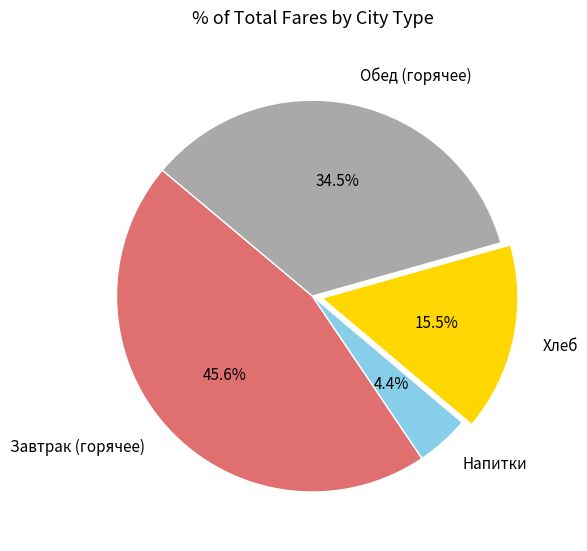

Count the number of slices in the pie.

4